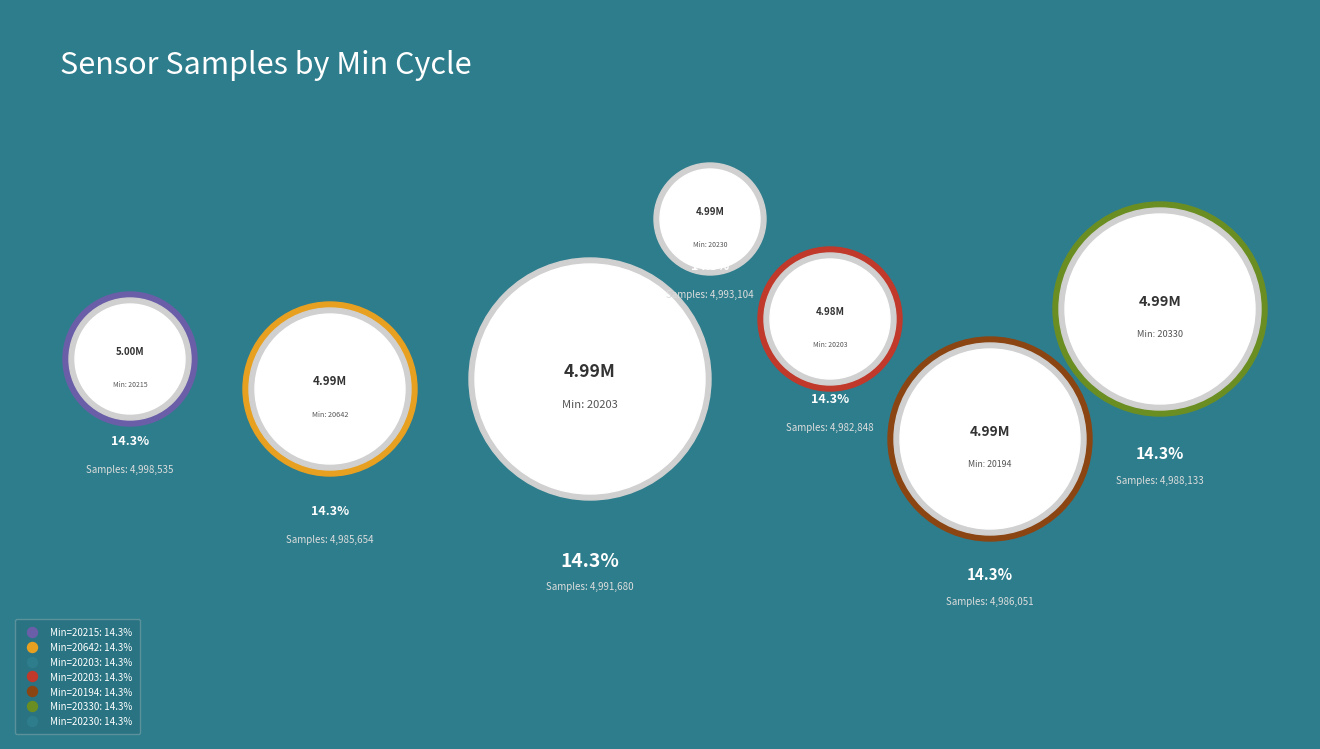

To the nearest percent, what is the average slice percentage?

14%